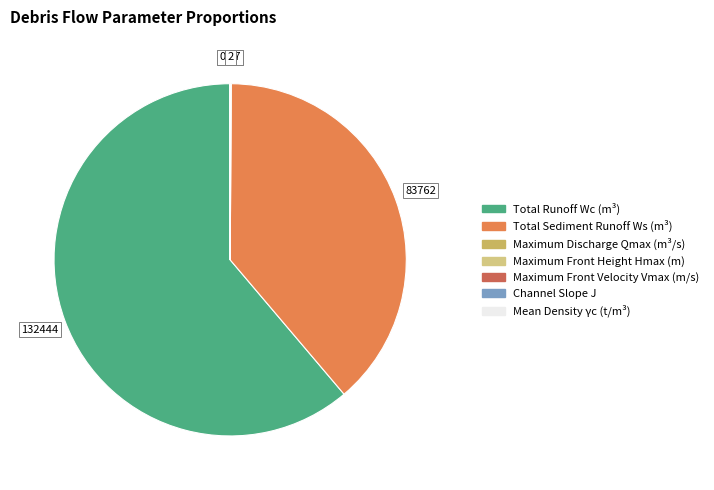

Do Total Runoff Wc (m³) and Total Sediment Runoff Ws (m³) together represent more than half of the pie?

Yes